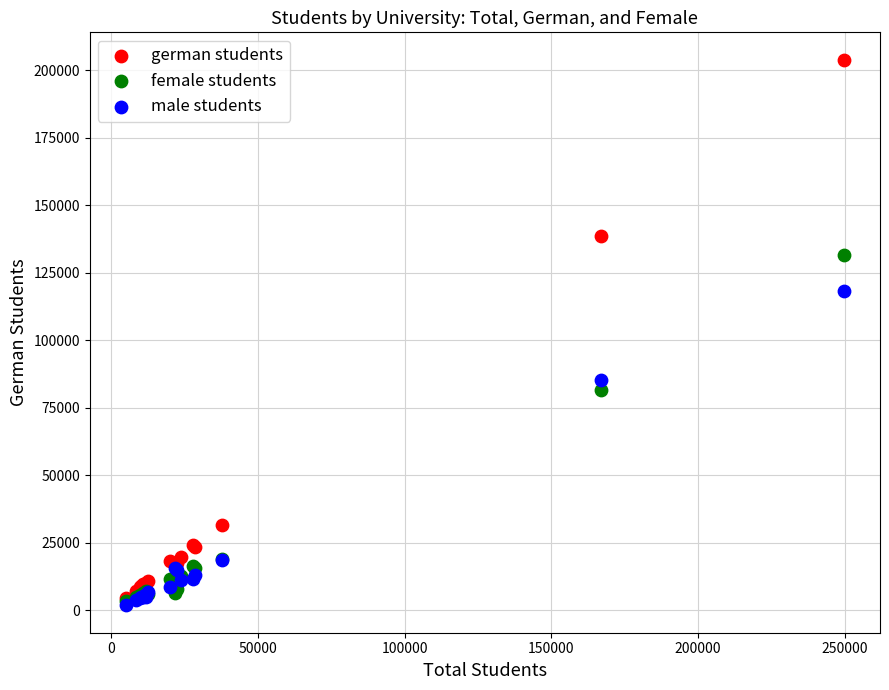

In the female students series, what Y value is closest to 67405?

81623